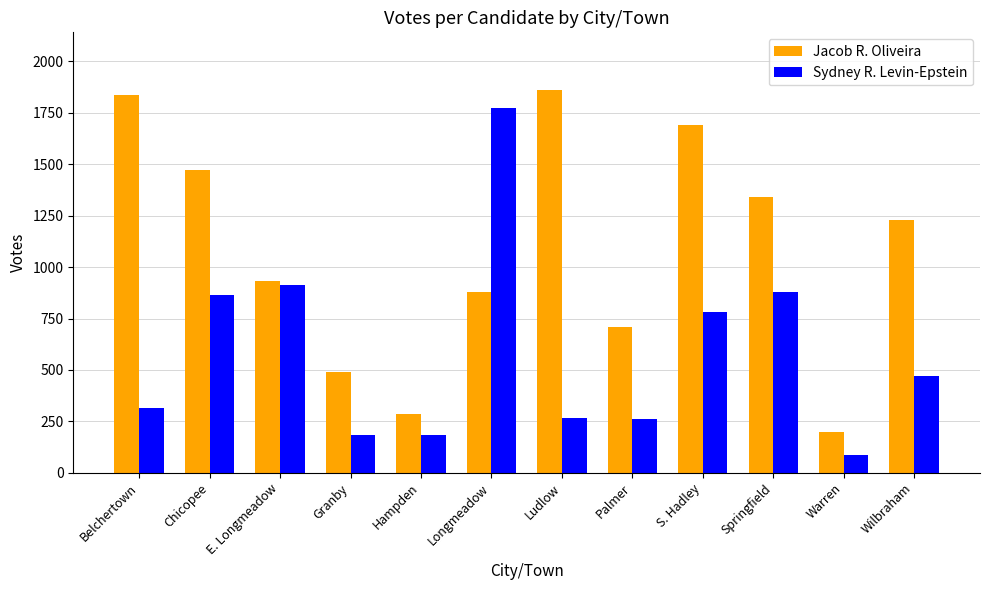

List the series in order of their peak value, highest first.

Jacob R. Oliveira, Sydney R. Levin-Epstein